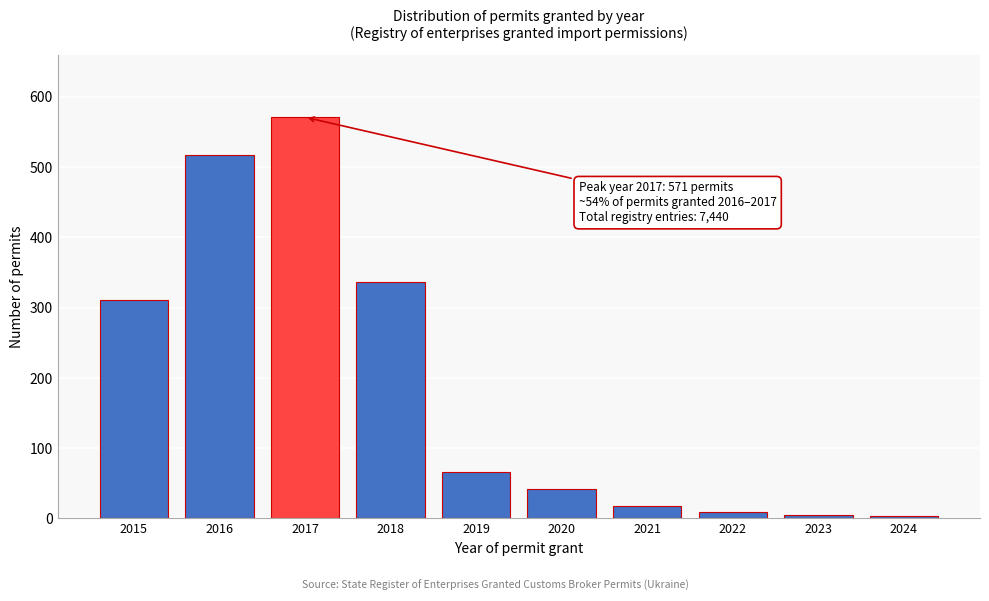

Where is the data nearest to the value 287?

2015